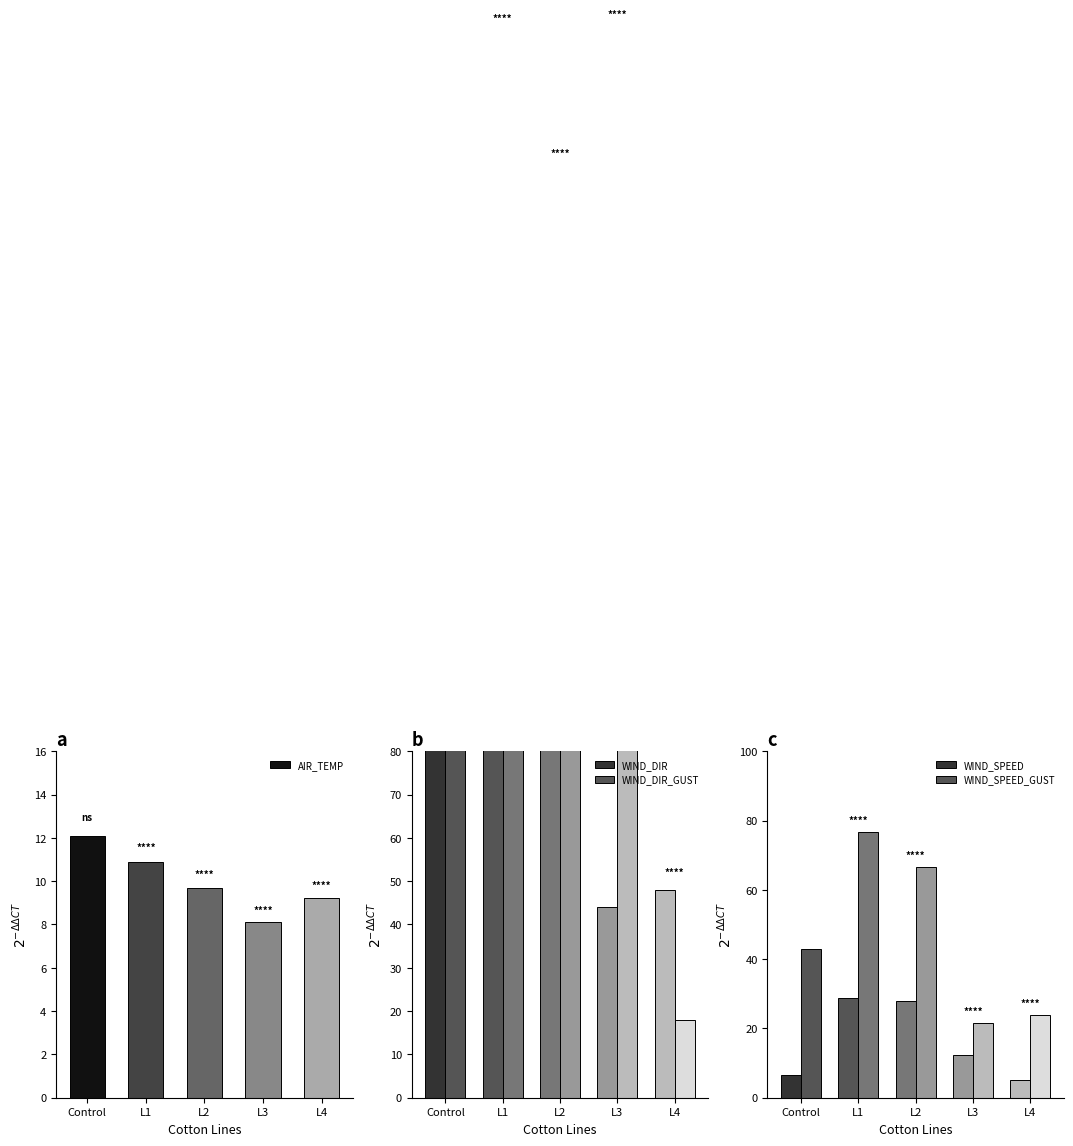

How many categories are shown in the chart?

5